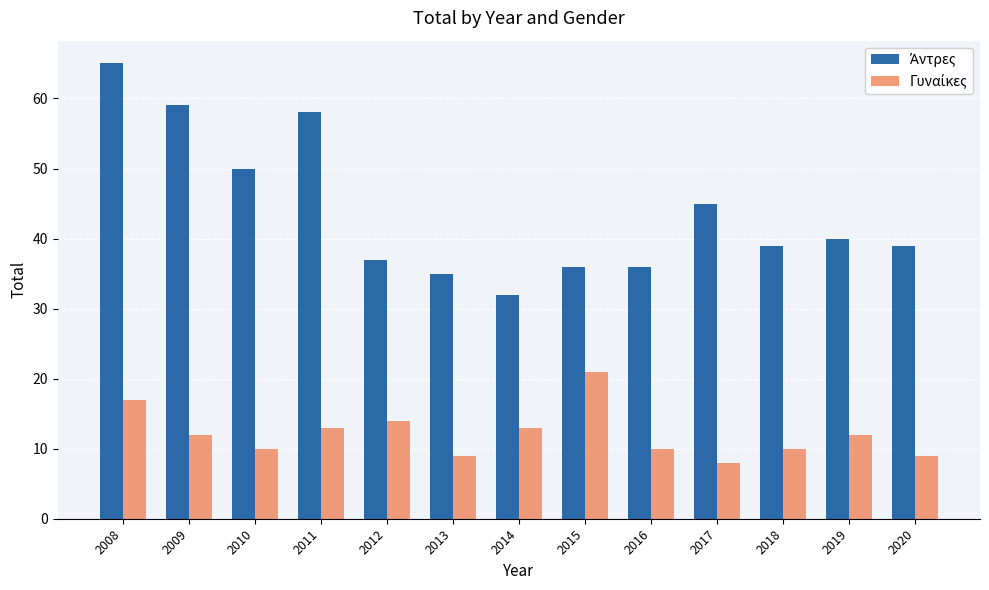

What is the total value across all series at 2008?

82